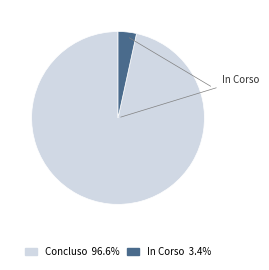

Is there any slice that represents more than half of the pie?

Yes